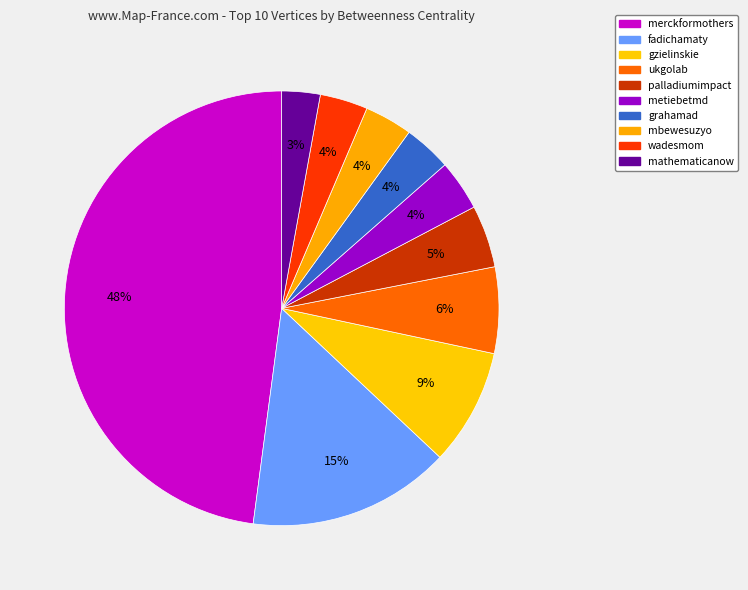

Which category has the smallest portion of the pie?

mathematicanow